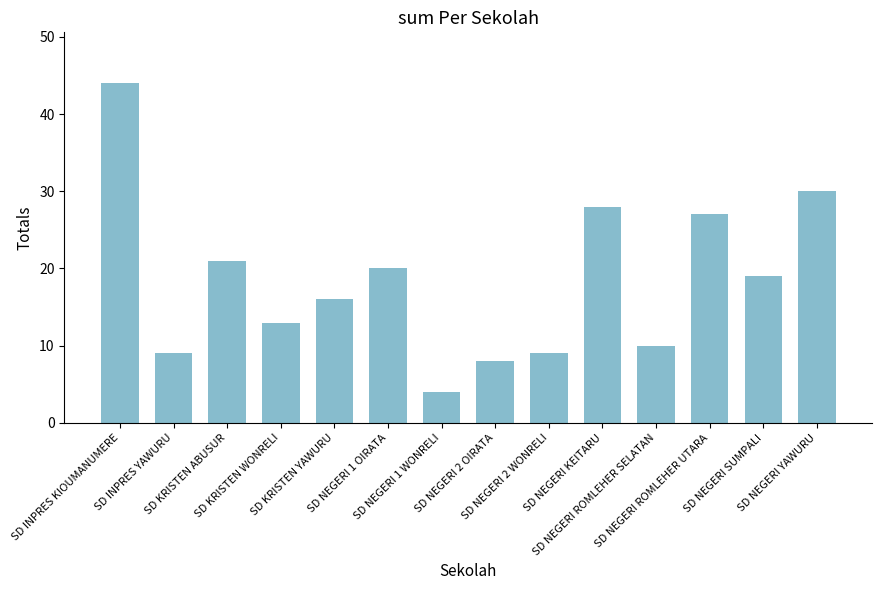

Reading right to left, transcribe all the data shown in this chart.

30	19	27	10	28	9	8	4	20	16	13	21	9	44